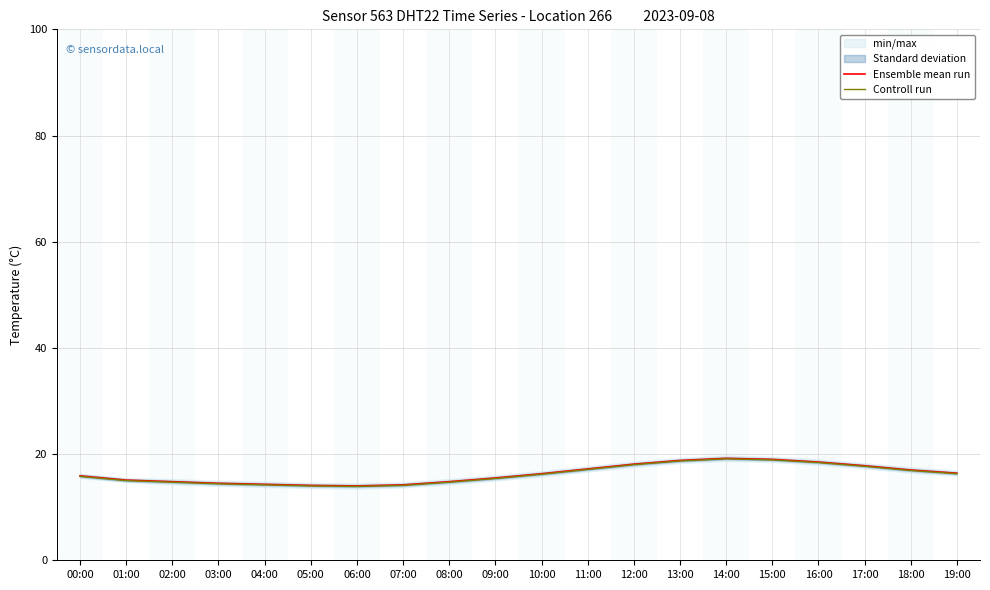

At which label does Controll run reach its minimum?

06:00